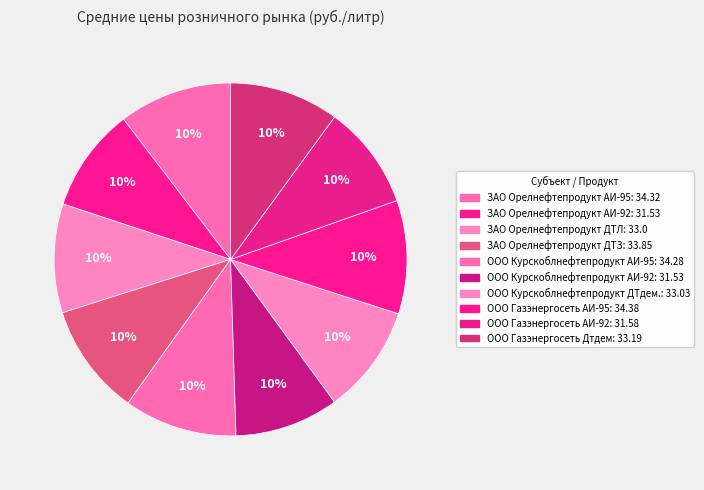

How many segments does this pie chart have?

10